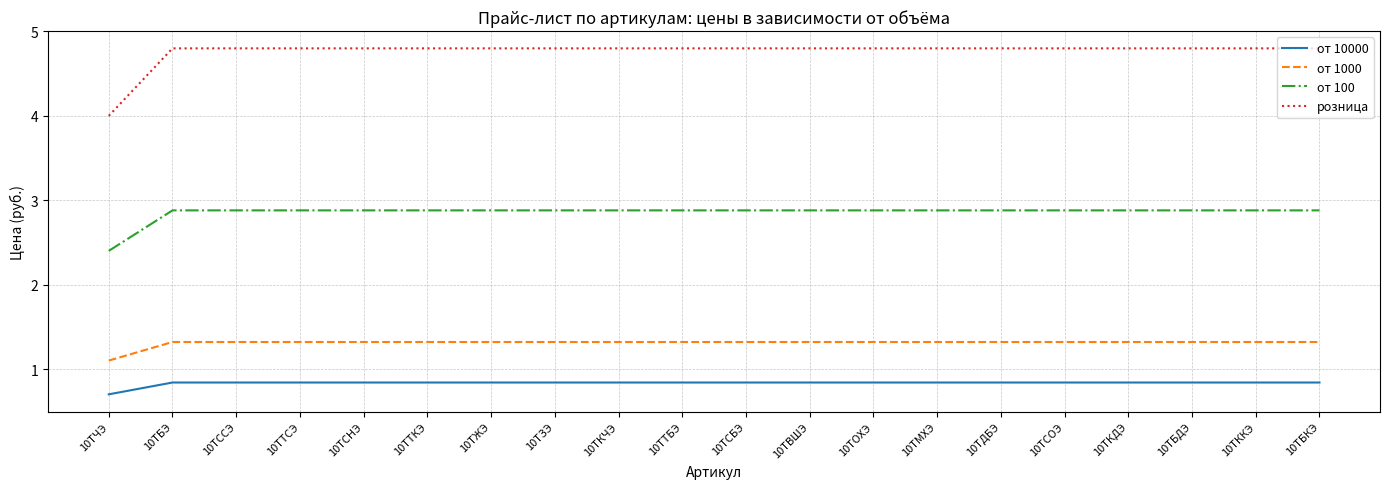

True or false: от 1000 and от 10000 cross at least once.

False